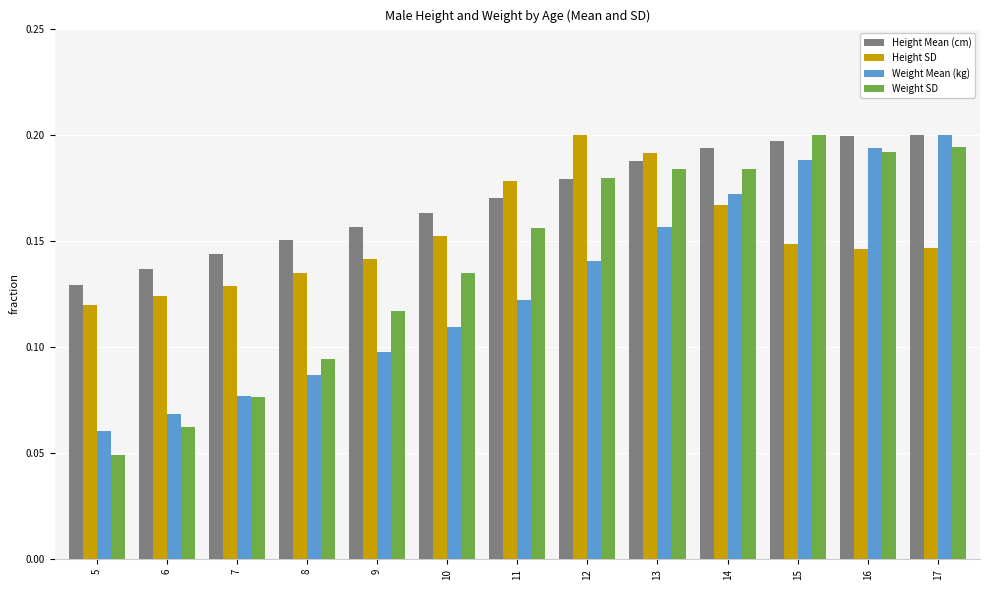

How many bars are there in each group?

4